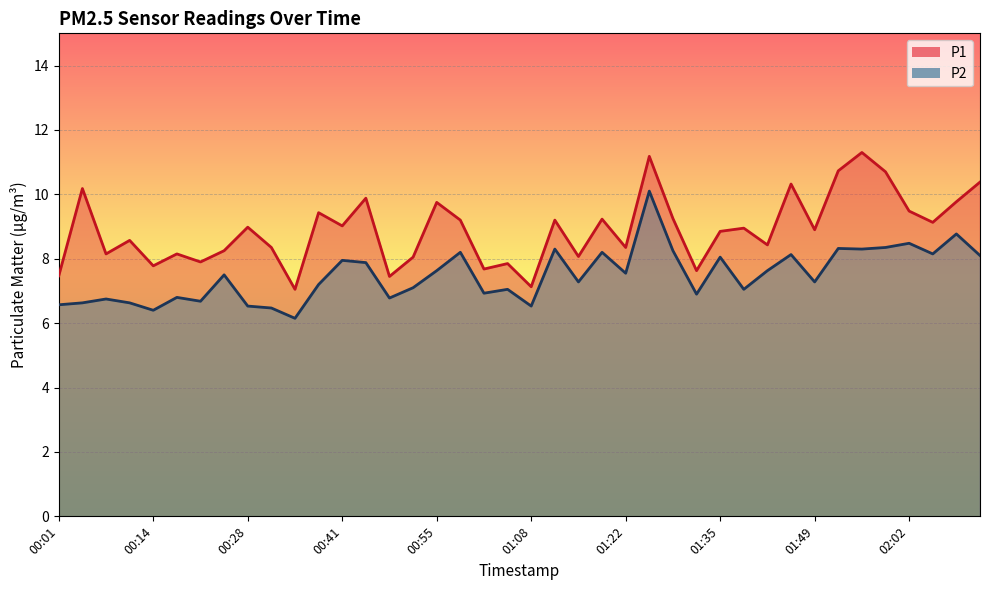

Rank the series by their average value, from highest to lowest.

P1, P2